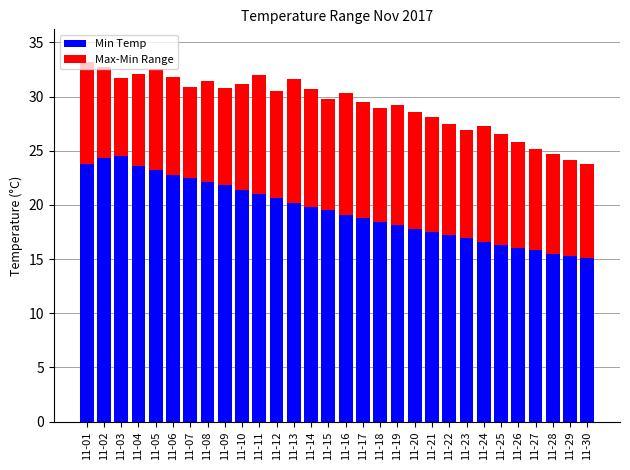

How many bars are there in total?

30